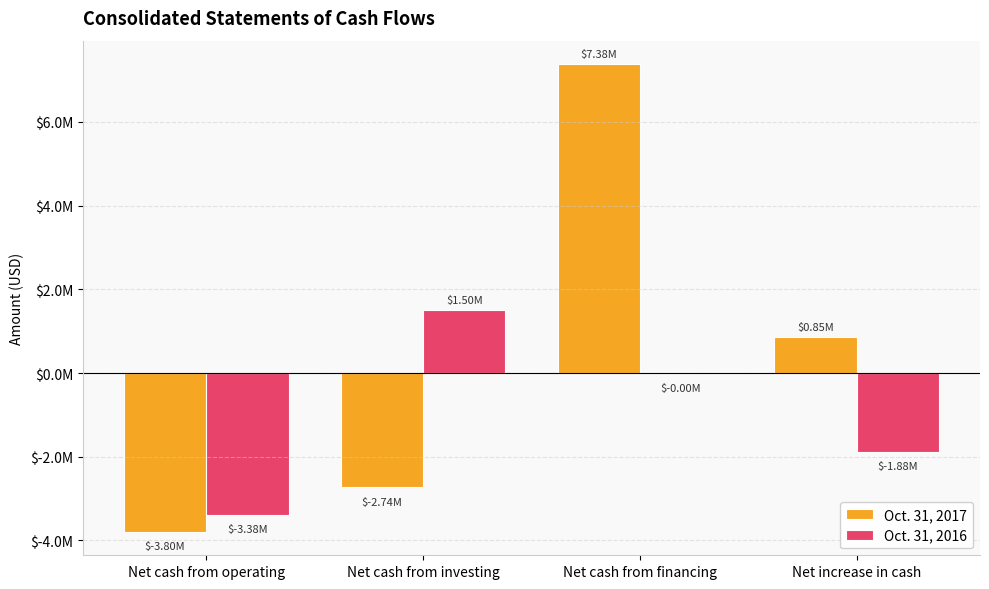

What are all the series names shown in the legend?

Oct. 31, 2017, Oct. 31, 2016